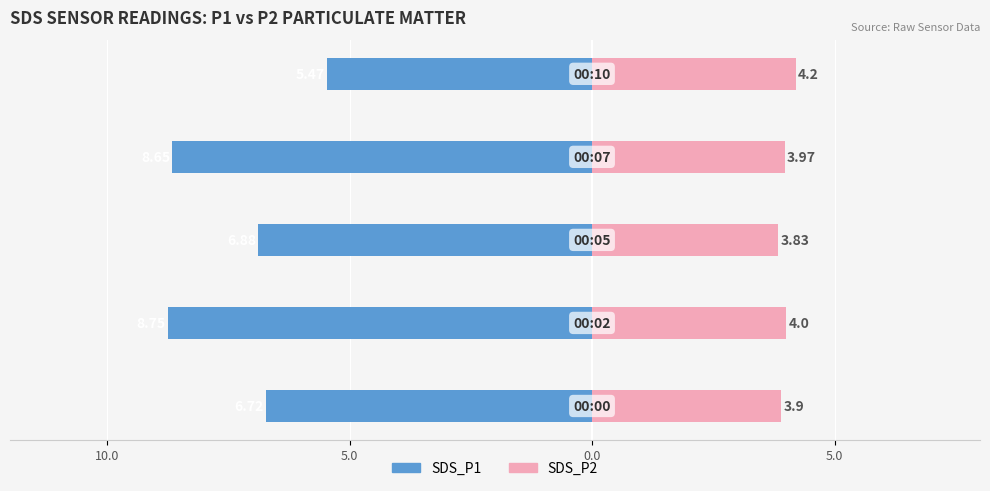

Count the SDS_P1 values in the range -8 to -6.

2